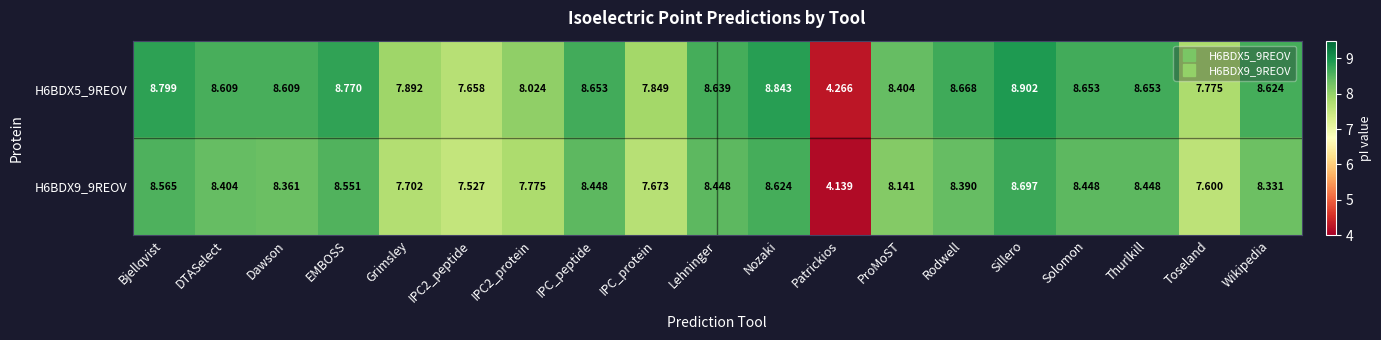

How many data points does each series have?

19